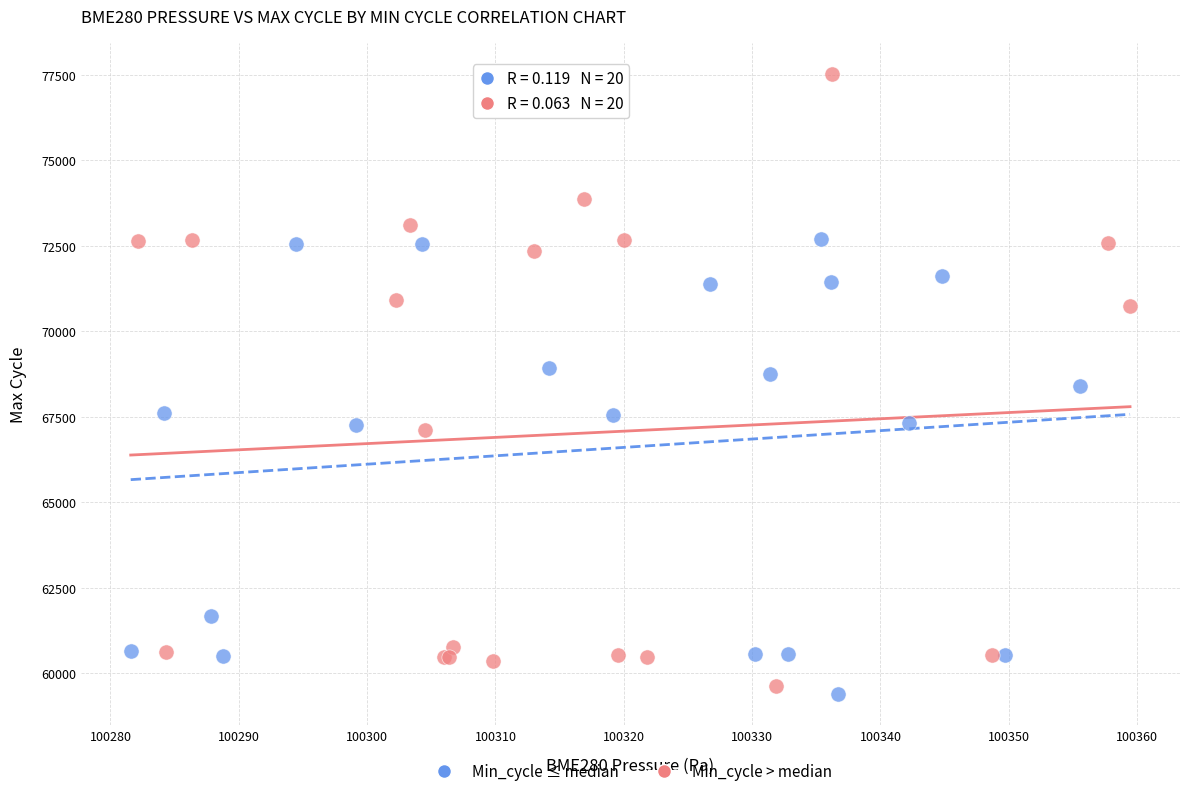

Which series has the largest Y range (max minus min)?

Min_cycle > median